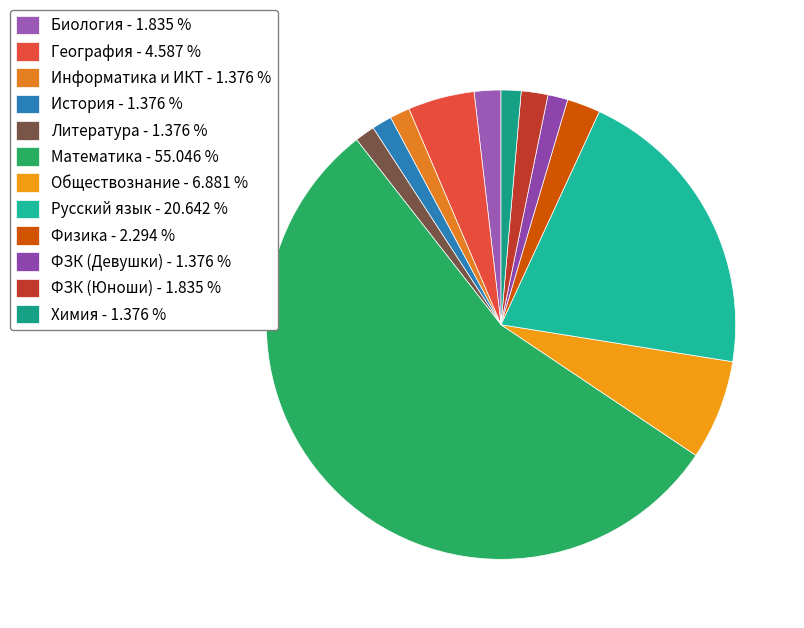

What is the smallest slice in the pie chart?

Информатика и ИКТ